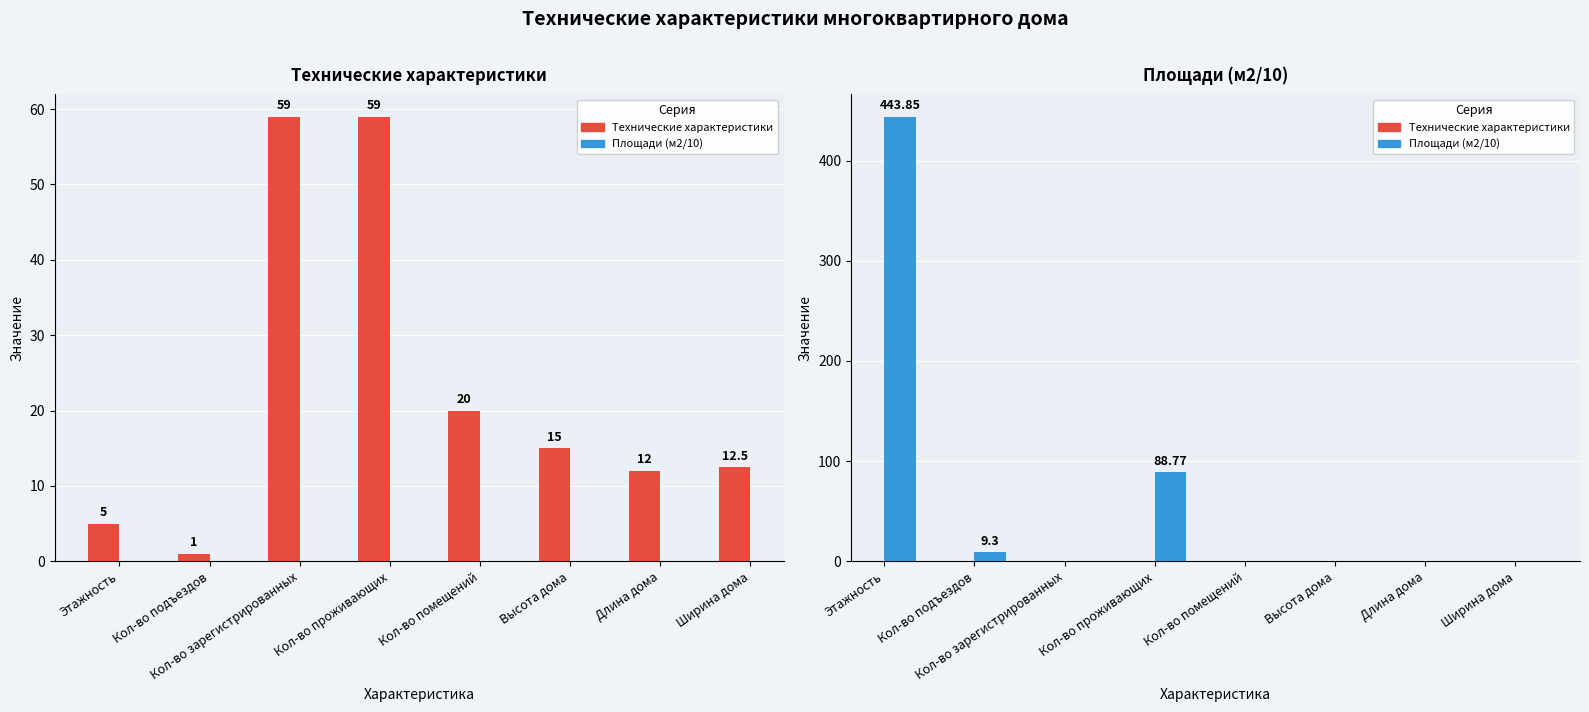

Which category has the lowest value in the Технические характеристики series?

Кол-во подъездов